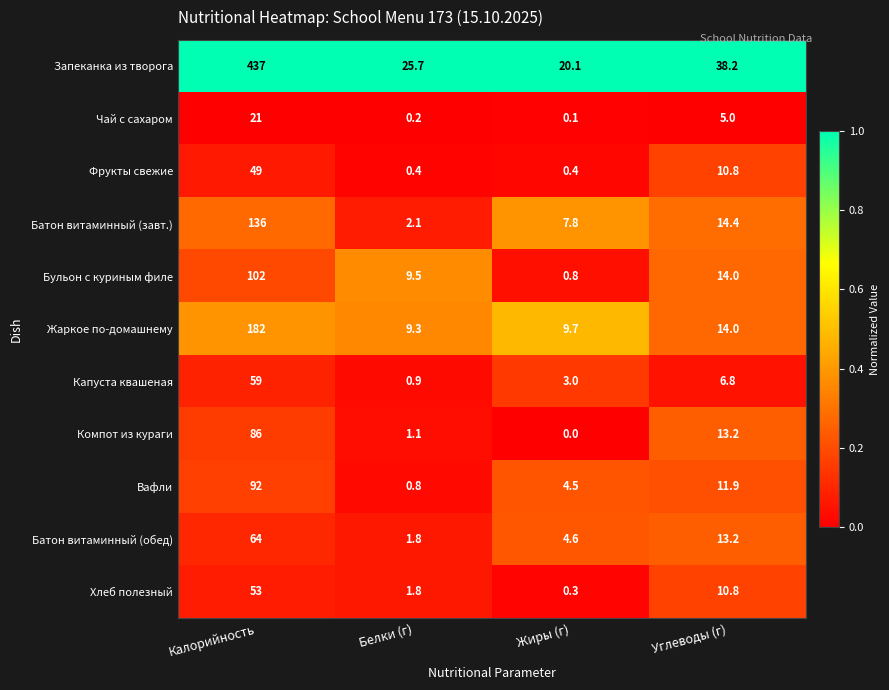

What is the difference between the second highest and minimum values in the Компот из кураги series?

13.2